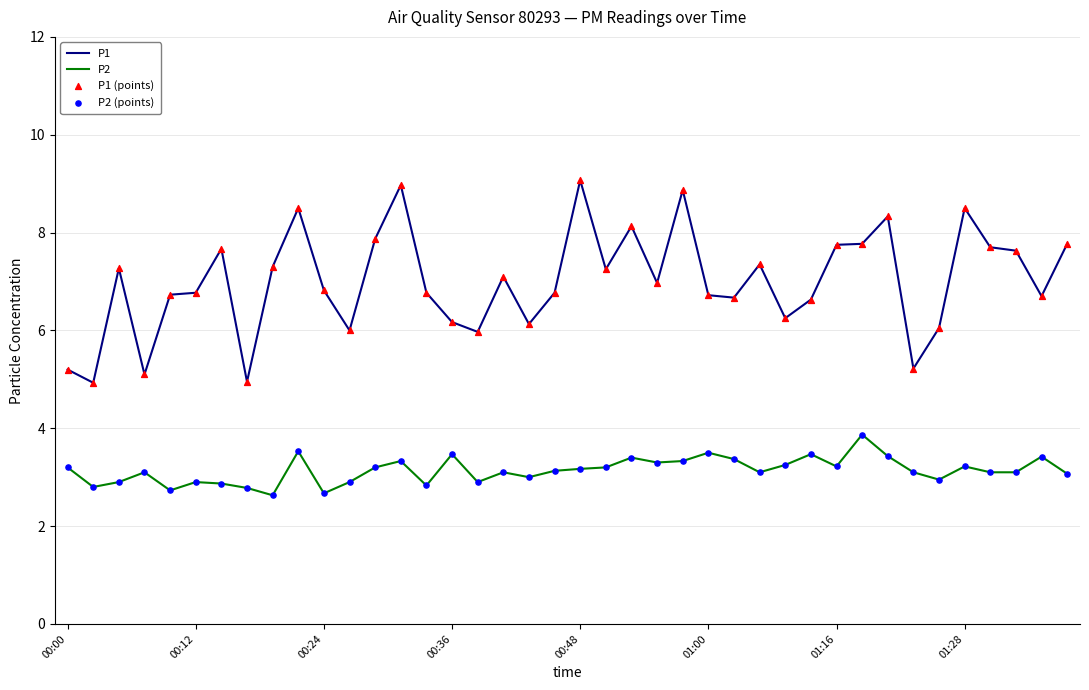

Which series has the largest total across all categories?

P1